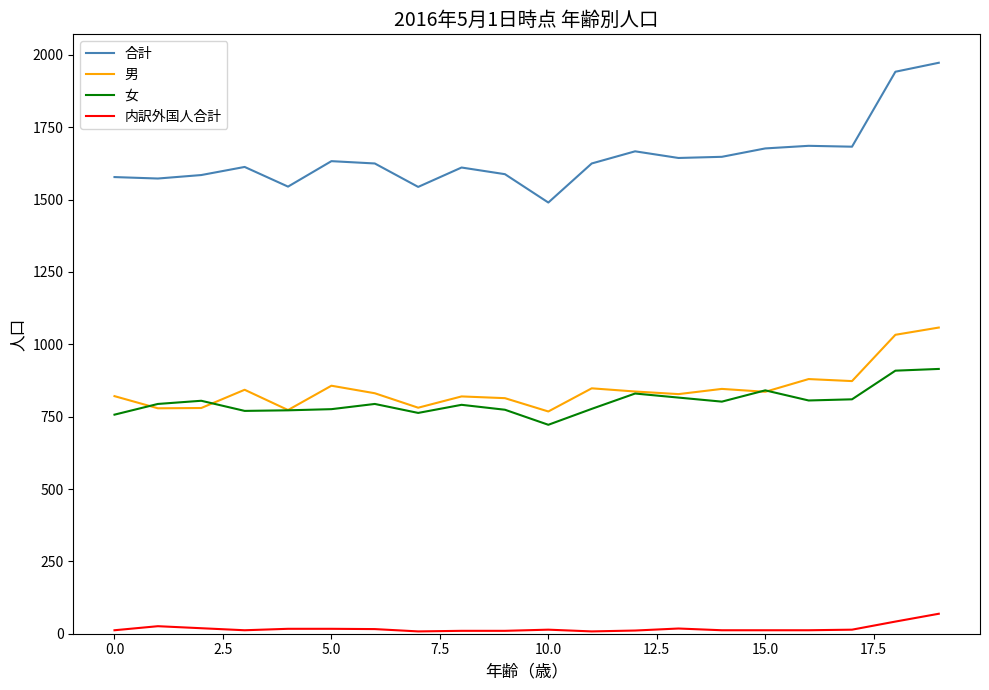

Which series has the largest total across all categories?

合計